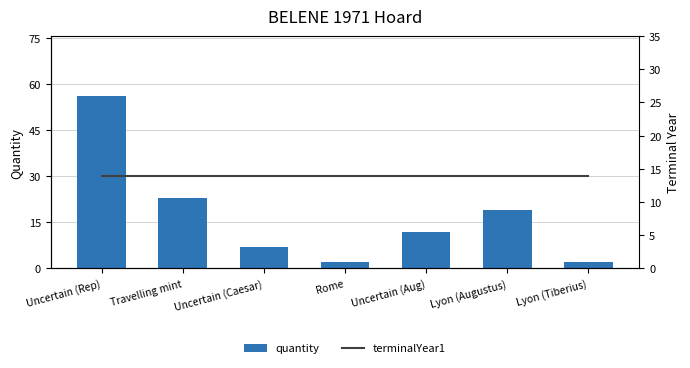

Which category has the highest value across all series?

Uncertain (Rep)